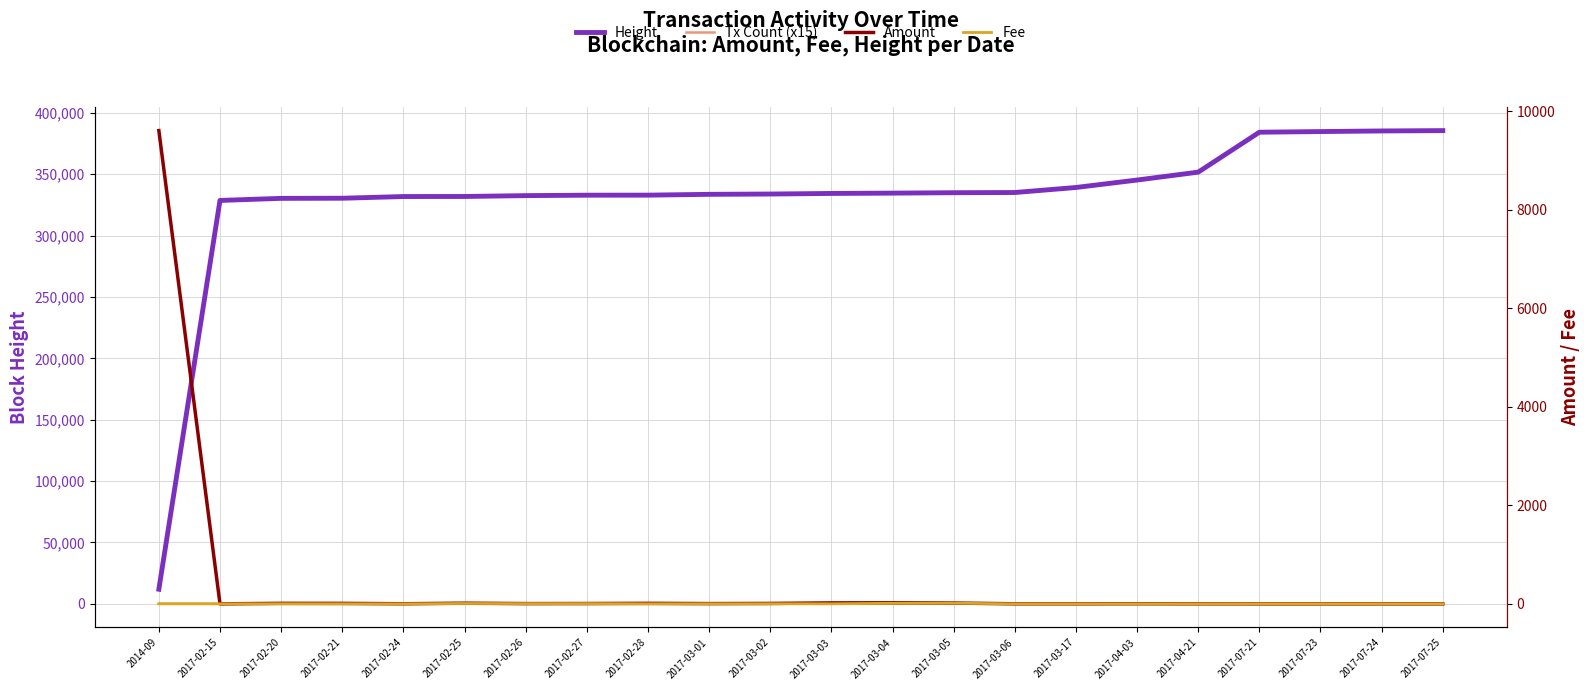

What is the label of the 10th point from the left?

2017-03-01